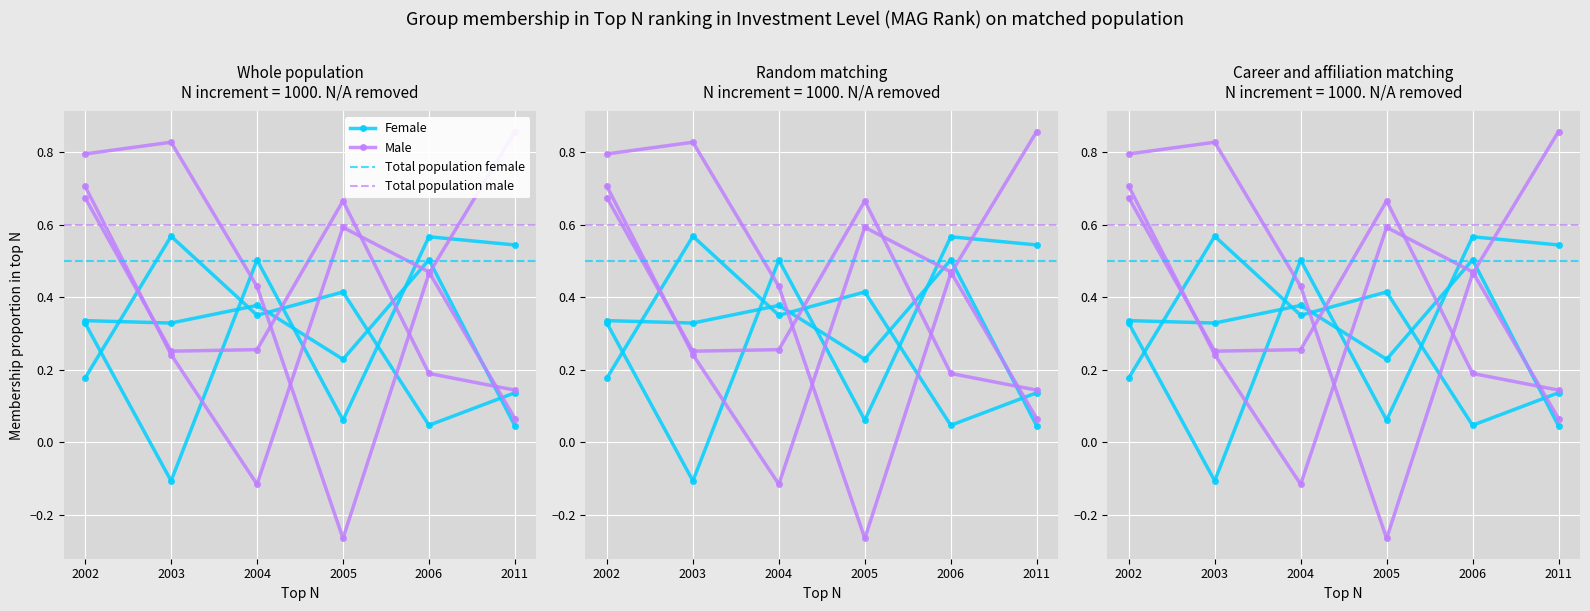

At how many categories does at least one series exceed 0?

6